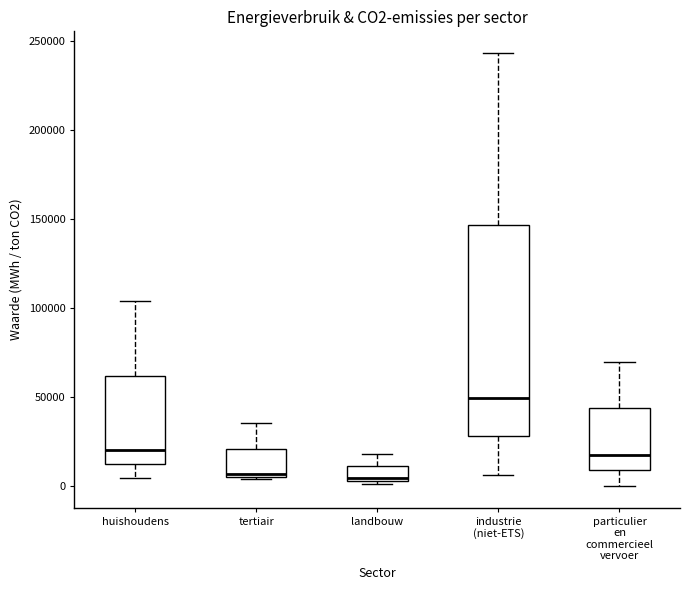

Reading left to right, transcribe this box plot: for each box, give where its median line is, the range the box spans, and where its two whiskers end, as read against the y-axis. The values are not printed on the chart, so give them approximately, as read against the axis.

huishoudens: median 20000, box 10000 to 60000, whiskers 5000 to 105000
tertiair: median 5000 (just above the box's lower edge), box 5000 to 20000, whiskers 5000 (just below the box's lower edge) to 35000
landbouw: median 5000 (just above the box's lower edge), box 5000 to 10000, whiskers 0 to 20000
industrie (niet-ETS): median 50000, box 30000 to 145000, whiskers 5000 to 245000
particulier en commercieel vervoer: median 15000, box 10000 to 45000, whiskers 0 to 70000